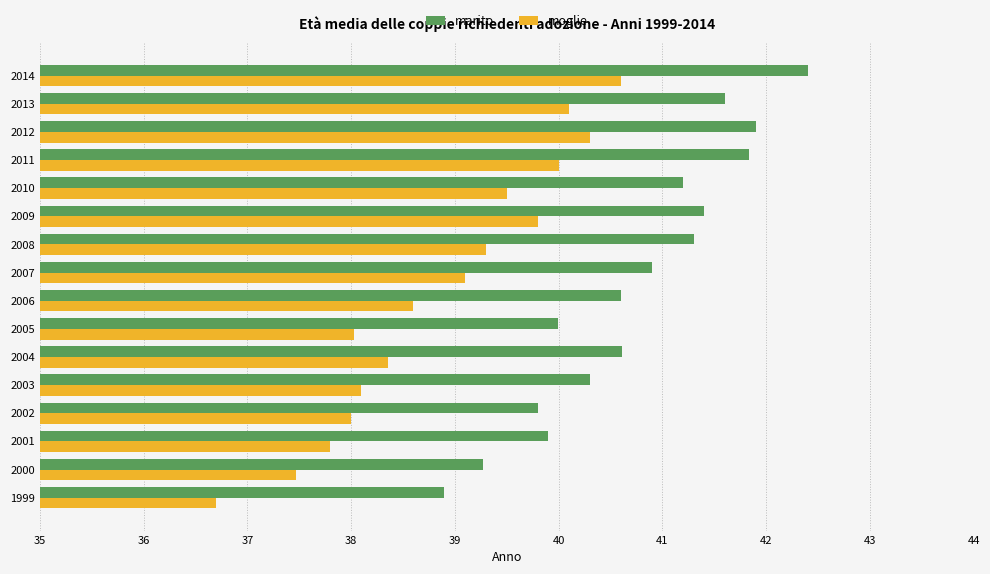

Which series has the largest total across all categories?

marito